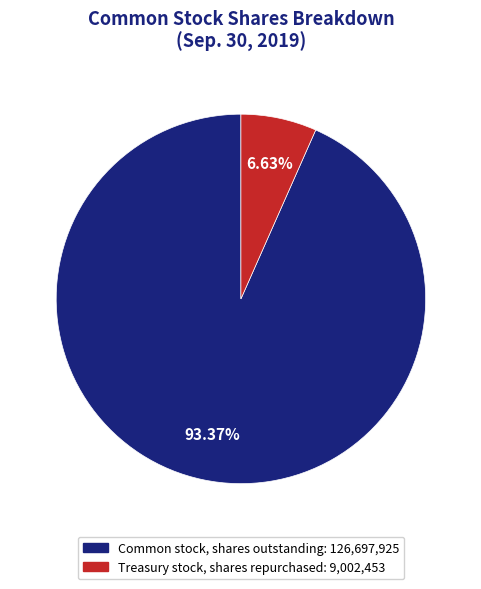

Combined, do Common stock, shares outstanding and Treasury stock, shares repurchased account for over 50%?

Yes